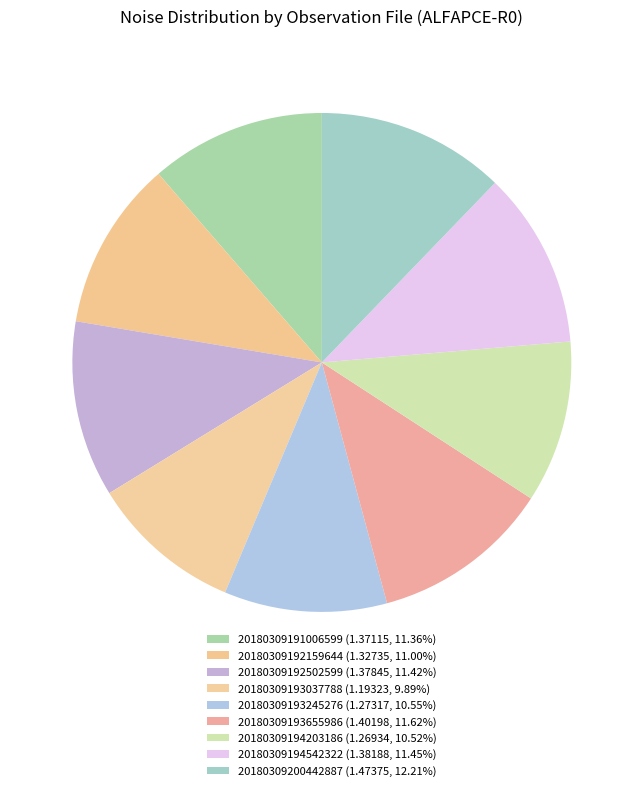

Combined, do 20180309193655986 and 20180309200442887 account for over 50%?

No